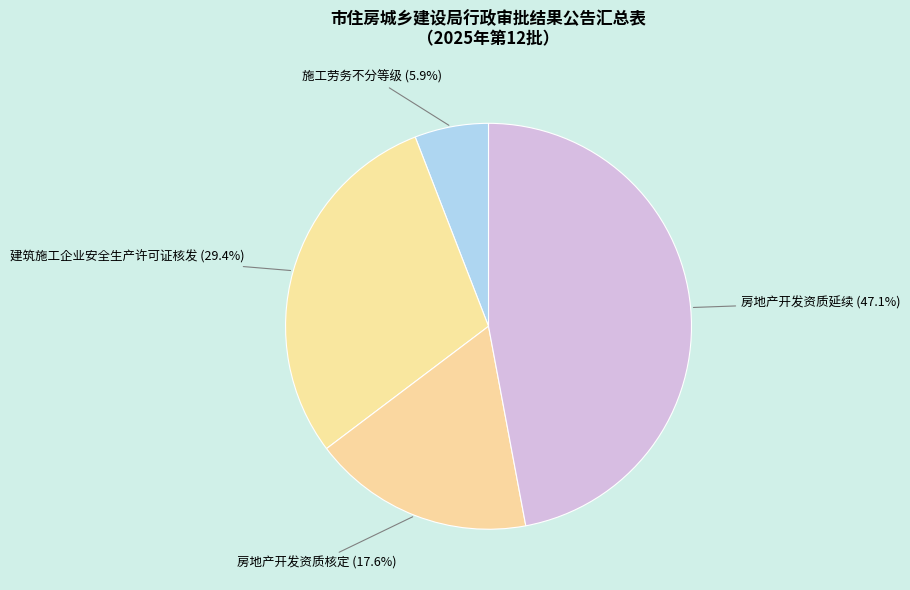

Combined, what portion of the pie is 施工劳务不分等级 and 建筑施工企业安全生产许可证核发?

35.3%